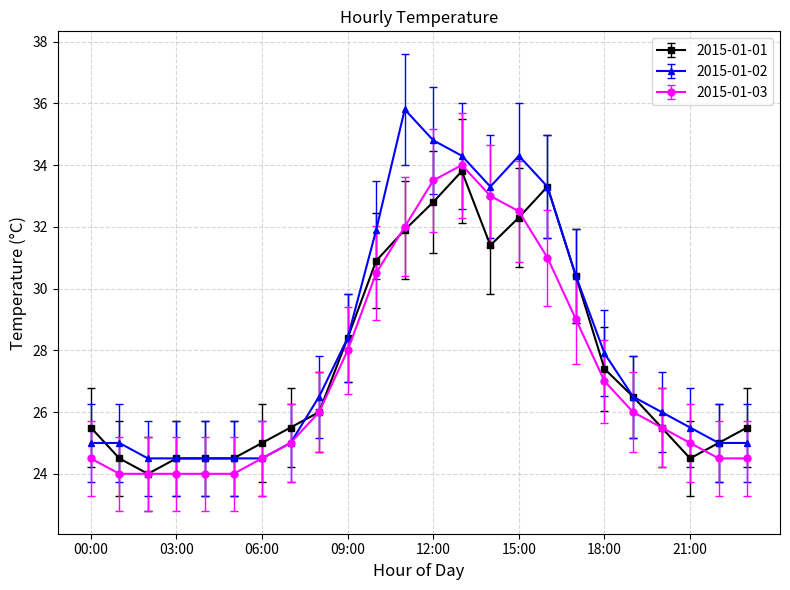

What is the minimum value shown in the chart?

24.0